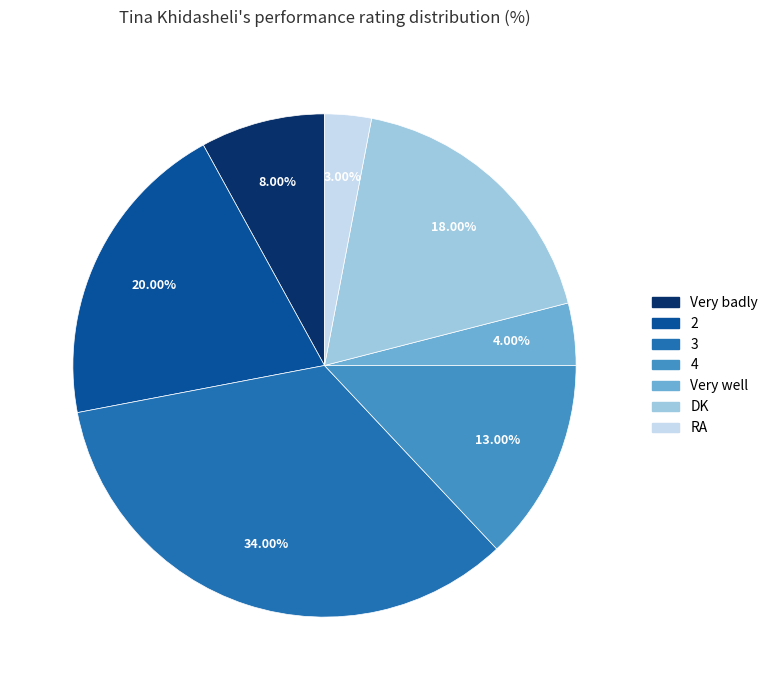

How many slices are in this pie chart?

7